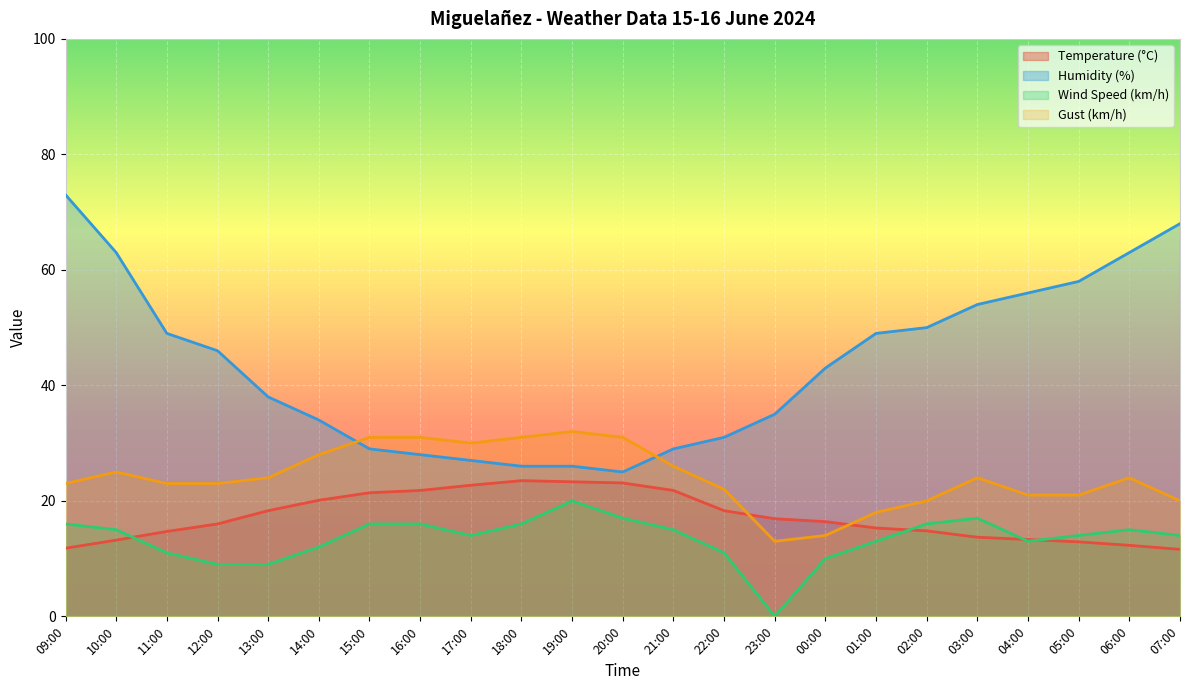

Reading right to left, extract all data points from this chart.

Temperature (°C): 07:00=11.6	06:00=12.3	05:00=12.9	04:00=13.3	03:00=13.7	02:00=14.8	01:00=15.3	00:00=16.4	23:00=16.9	22:00=18.3	21:00=21.8	20:00=23.1	19:00=23.3	18:00=23.5	17:00=22.7	16:00=21.8	15:00=21.4	14:00=20.1	13:00=18.3	12:00=16.0	11:00=14.7	10:00=13.2	09:00=11.8
Humidity (%): 07:00=68.0	06:00=63.0	05:00=58.0	04:00=56.0	03:00=54.0	02:00=50.0	01:00=49.0	00:00=43.0	23:00=35.0	22:00=31.0	21:00=29.0	20:00=25.0	19:00=26.0	18:00=26.0	17:00=27.0	16:00=28.0	15:00=29.0	14:00=34.0	13:00=38.0	12:00=46.0	11:00=49.0	10:00=63.0	09:00=73.0
Wind Speed (km/h): 07:00=14.0	06:00=15.0	05:00=14.0	04:00=13.0	03:00=17.0	02:00=16.0	01:00=13.0	00:00=10.0	23:00=0.0	22:00=11.0	21:00=15.0	20:00=17.0	19:00=20.0	18:00=16.0	17:00=14.0	16:00=16.0	15:00=16.0	14:00=12.0	13:00=9.0	12:00=9.0	11:00=11.0	10:00=15.0	09:00=16.0
Gust (km/h): 07:00=20.0	06:00=24.0	05:00=21.0	04:00=21.0	03:00=24.0	02:00=20.0	01:00=18.0	00:00=14.0	23:00=13.0	22:00=22.0	21:00=26.0	20:00=31.0	19:00=32.0	18:00=31.0	17:00=30.0	16:00=31.0	15:00=31.0	14:00=28.0	13:00=24.0	12:00=23.0	11:00=23.0	10:00=25.0	09:00=23.0